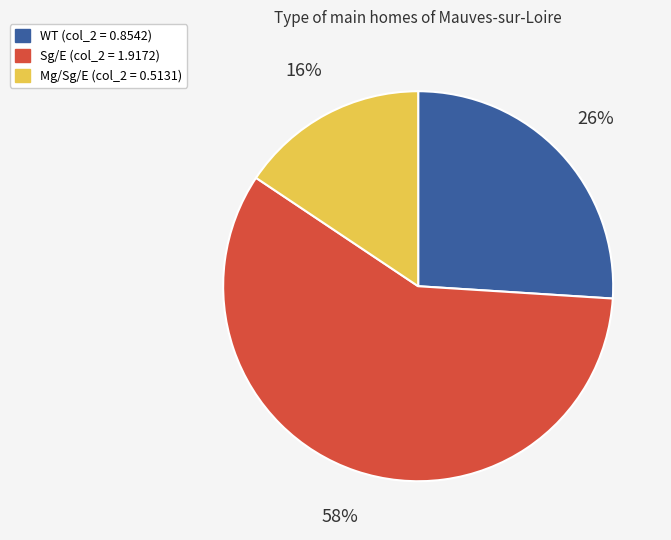

Count the number of slices in the pie.

3